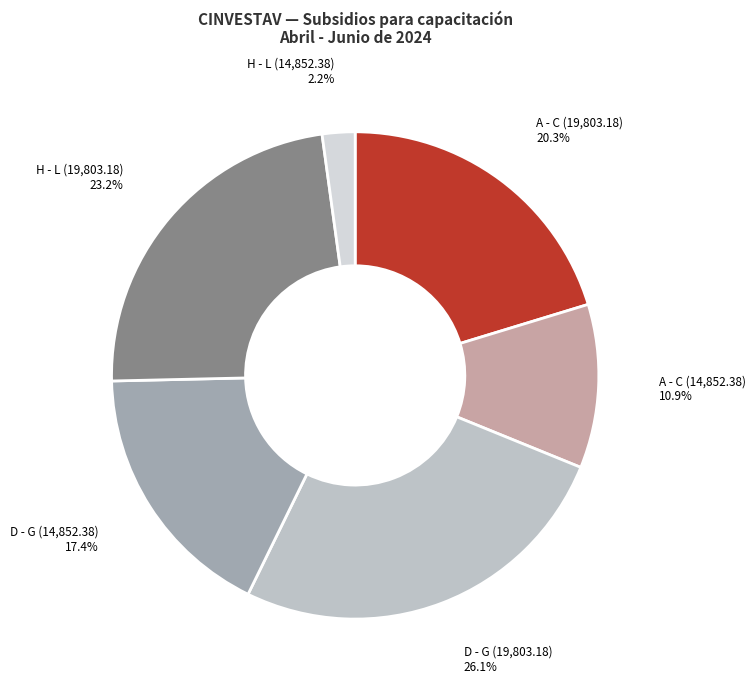

How many segments does this pie chart have?

6